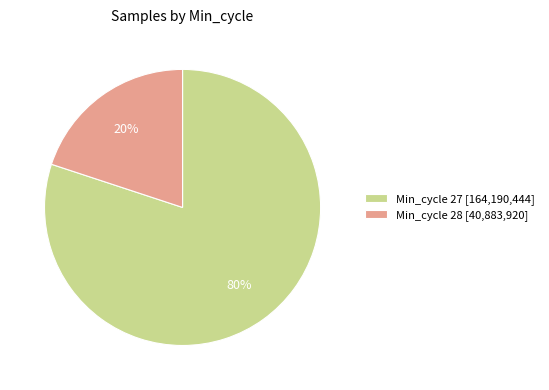

How many slices are in this pie chart?

2